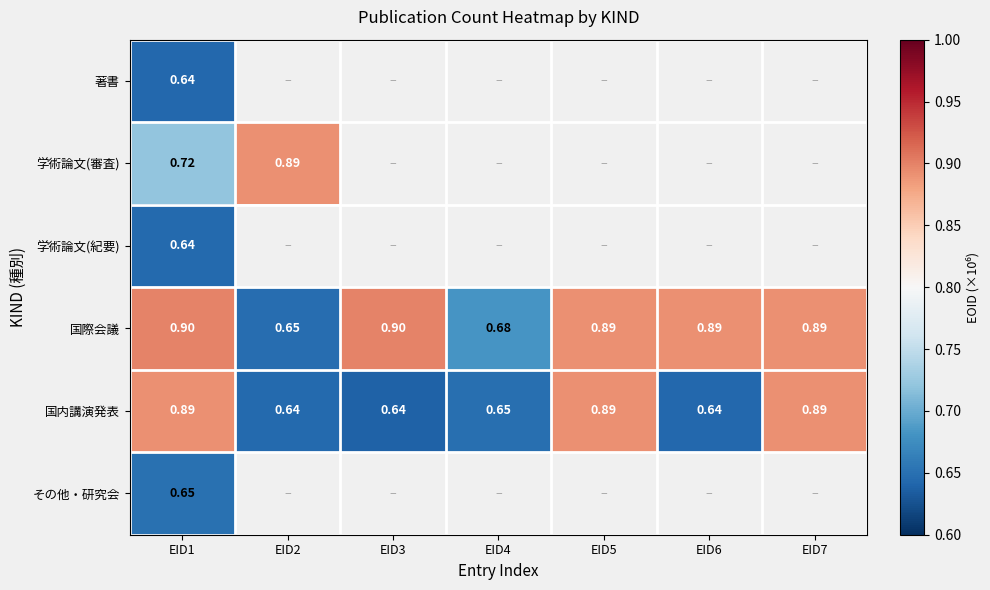

How many series are shown in this chart?

6